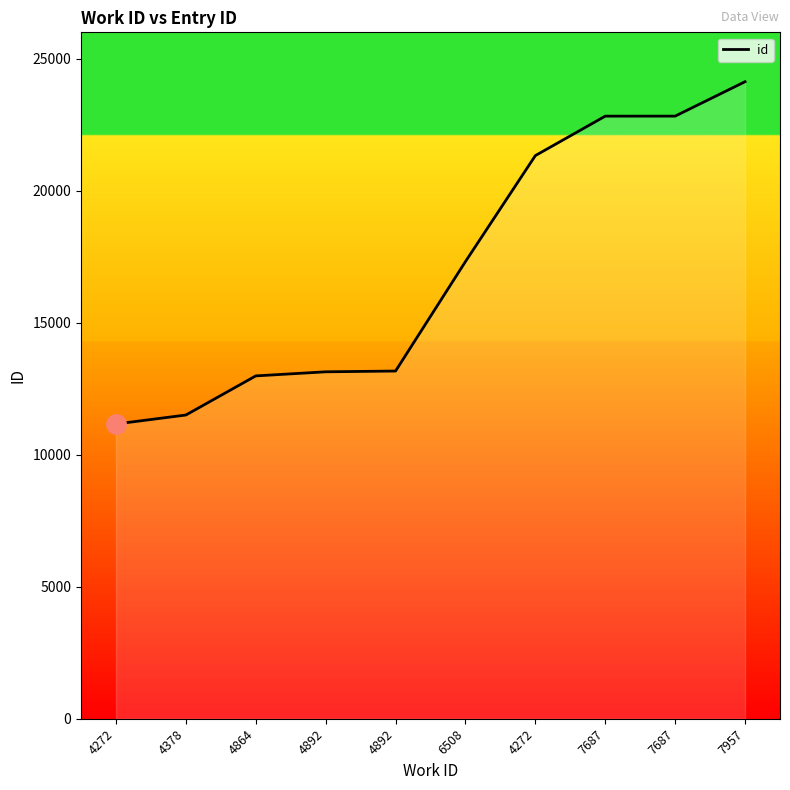

What is the label of the 4th point from the right?

4272